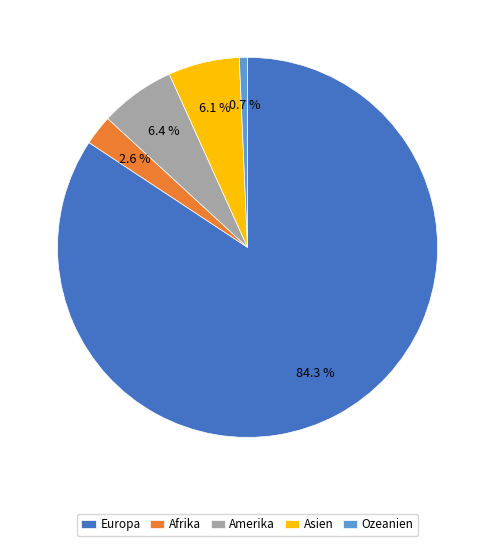

What is the ratio of the value at Amerika to the value at Afrika?

2.5